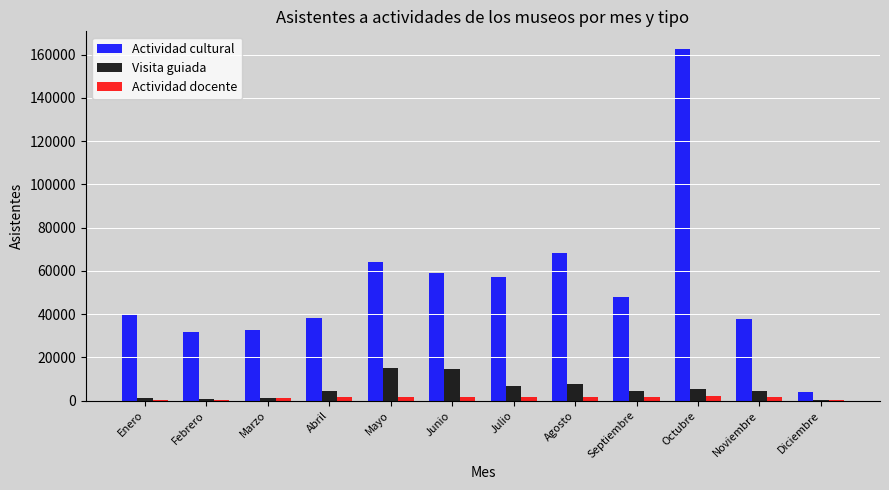

How many data points does each series have?

12